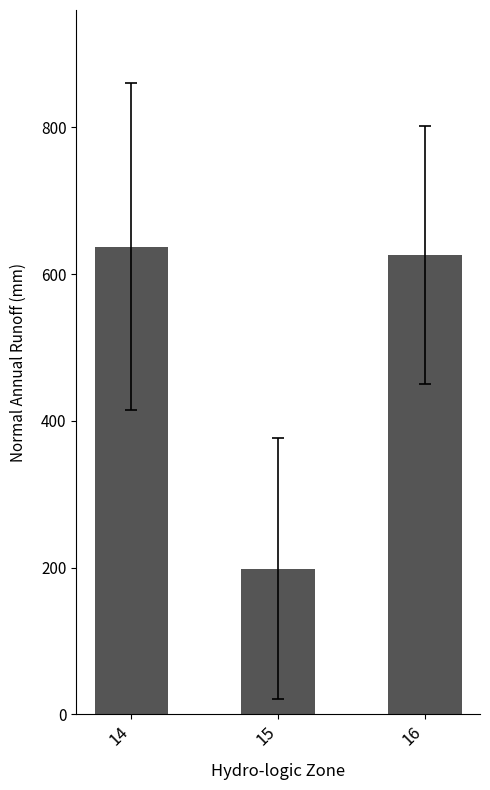

What is the difference between the values at 16 and 15?

427.9